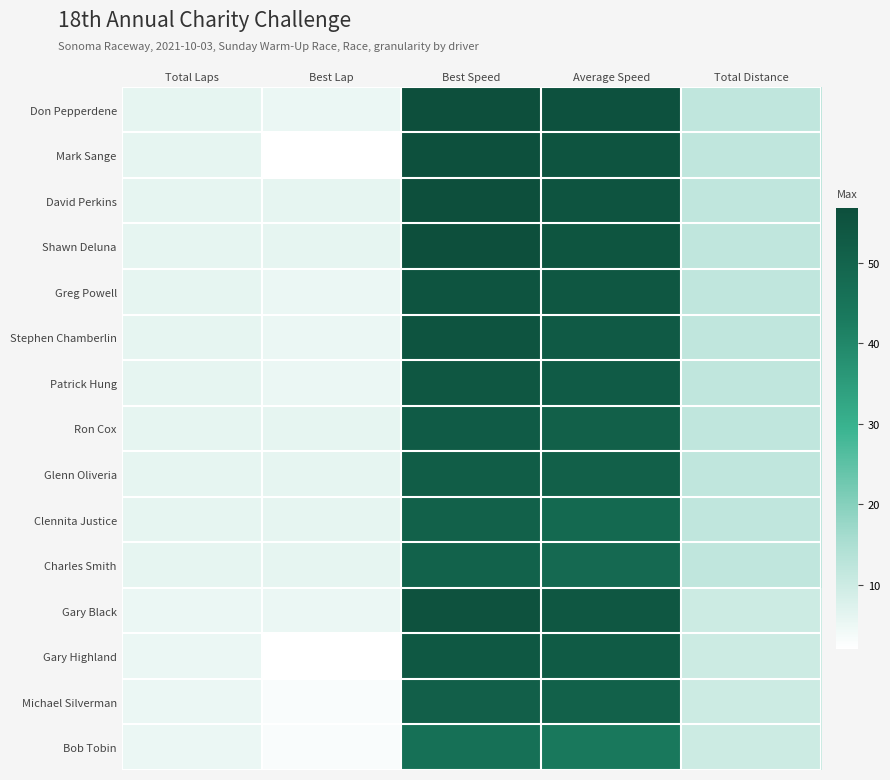

What is the difference between the highest and lowest values at Total Laps?

1.0